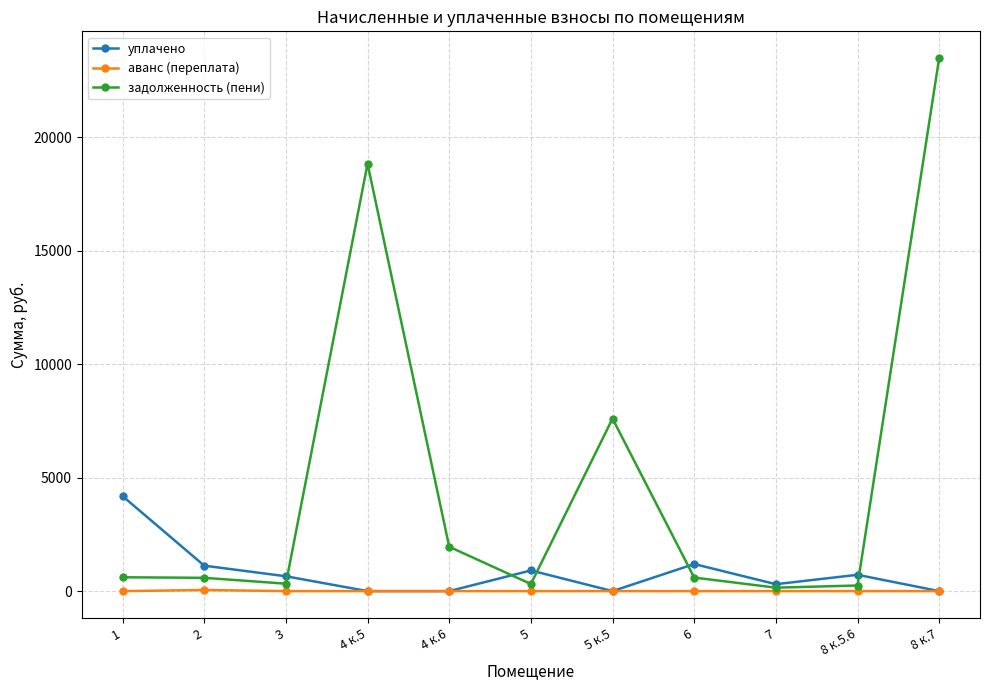

List the series in order of their peak value, lowest first.

аванс (переплата), уплачено, задолженность (пени)